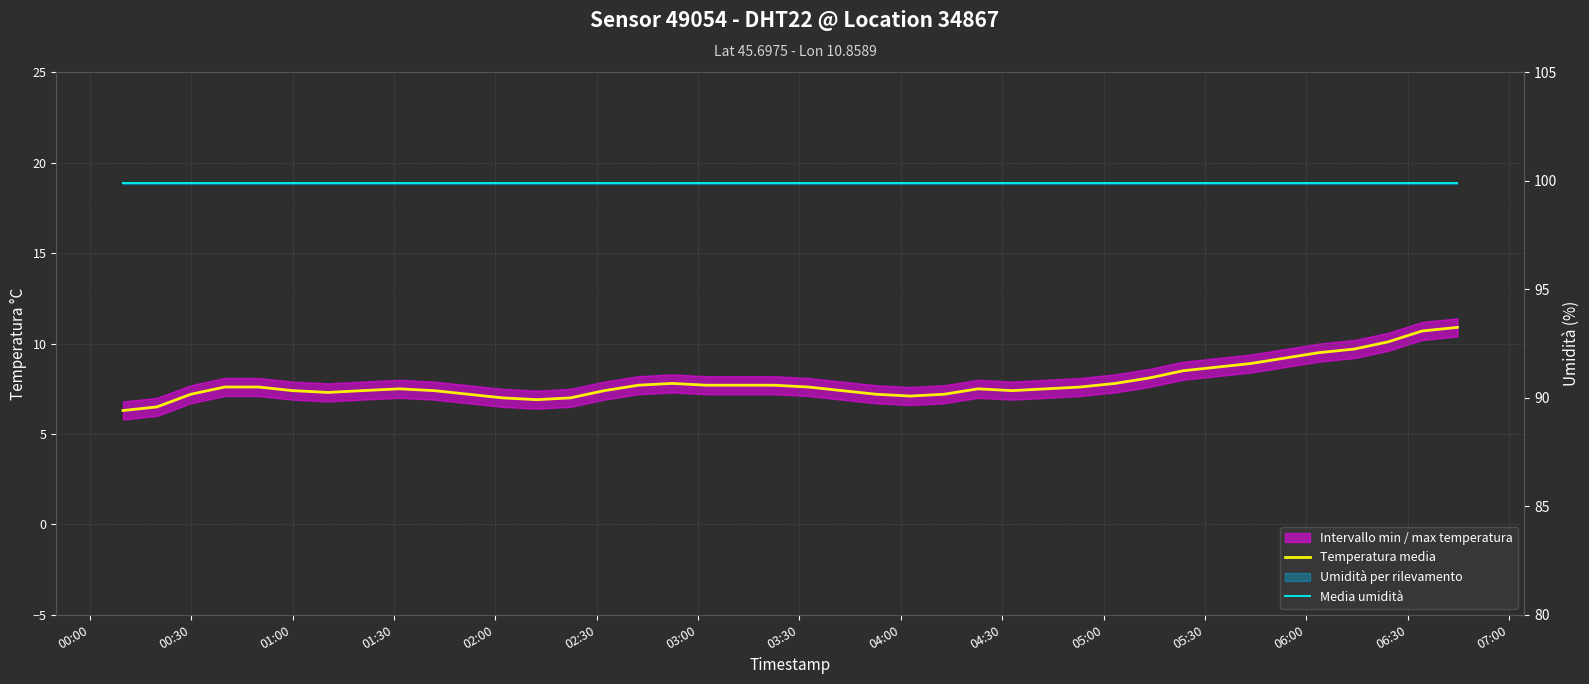

What is the sum of all Temperatura media values?

314.9